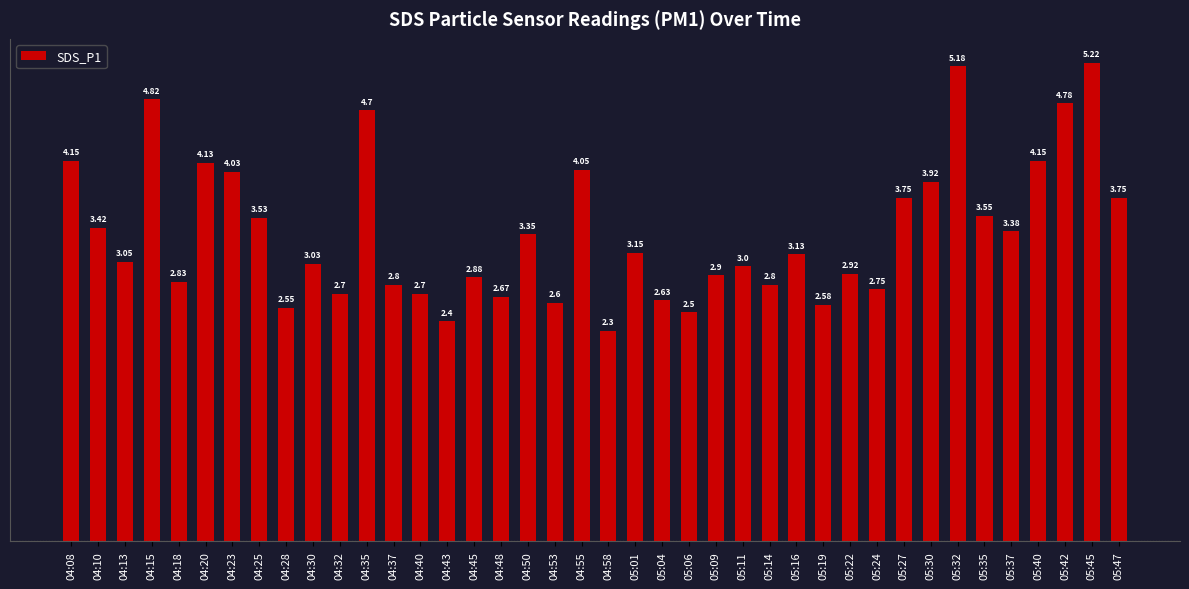

At which category does the chart reach its peak across all series?

05:45